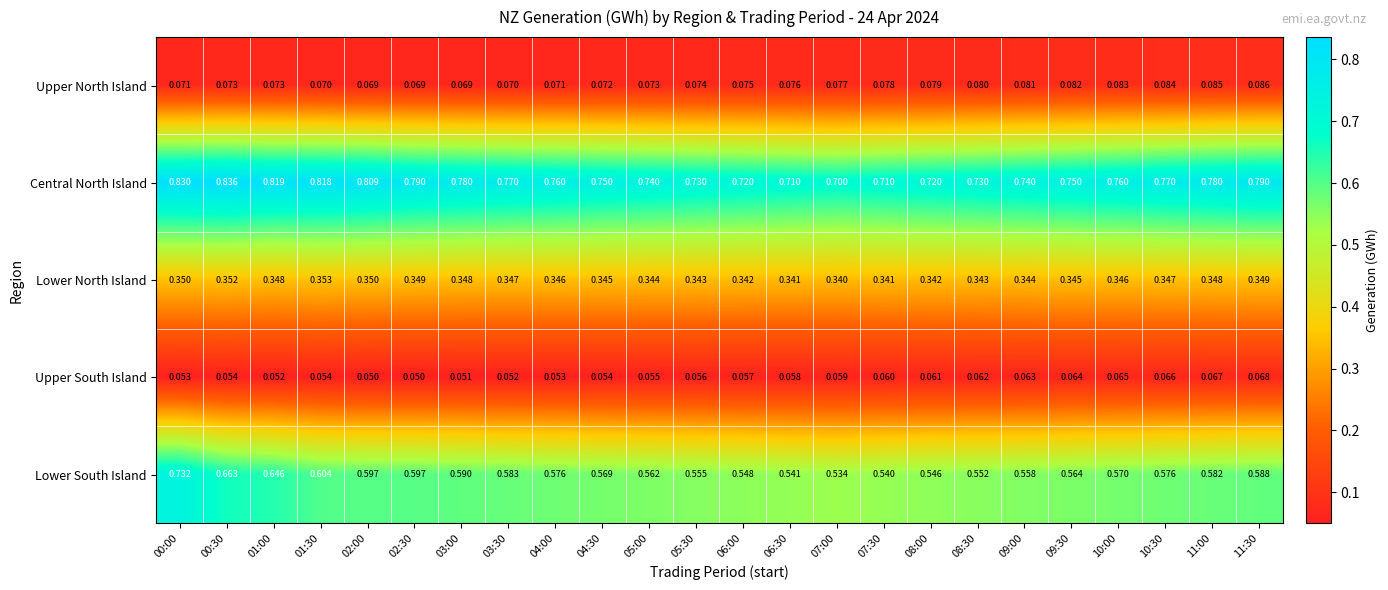

Is the value of Central North Island at 09:00 greater than the value of Lower South Island at 11:30?

Yes